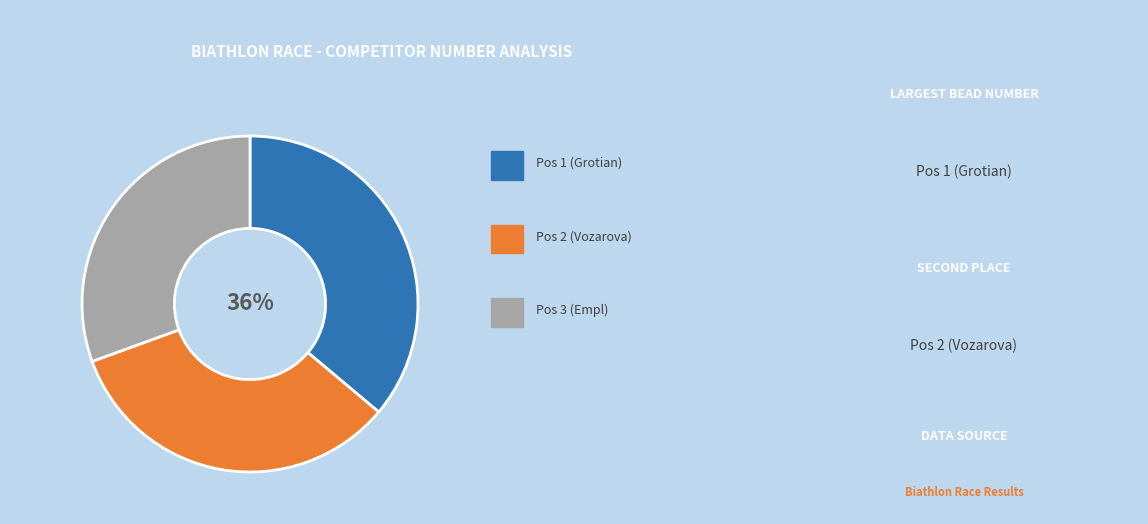

How many slices are in this pie chart?

3